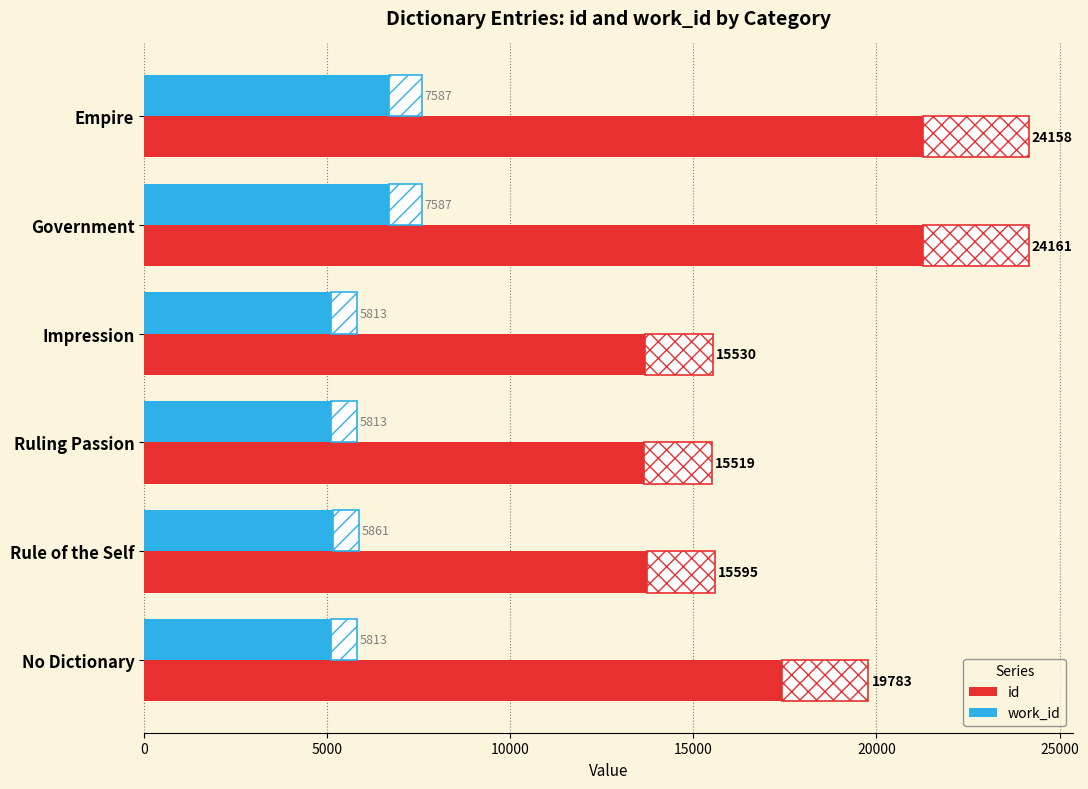

True or false: work_id has a value of 10861 at Empire.

False